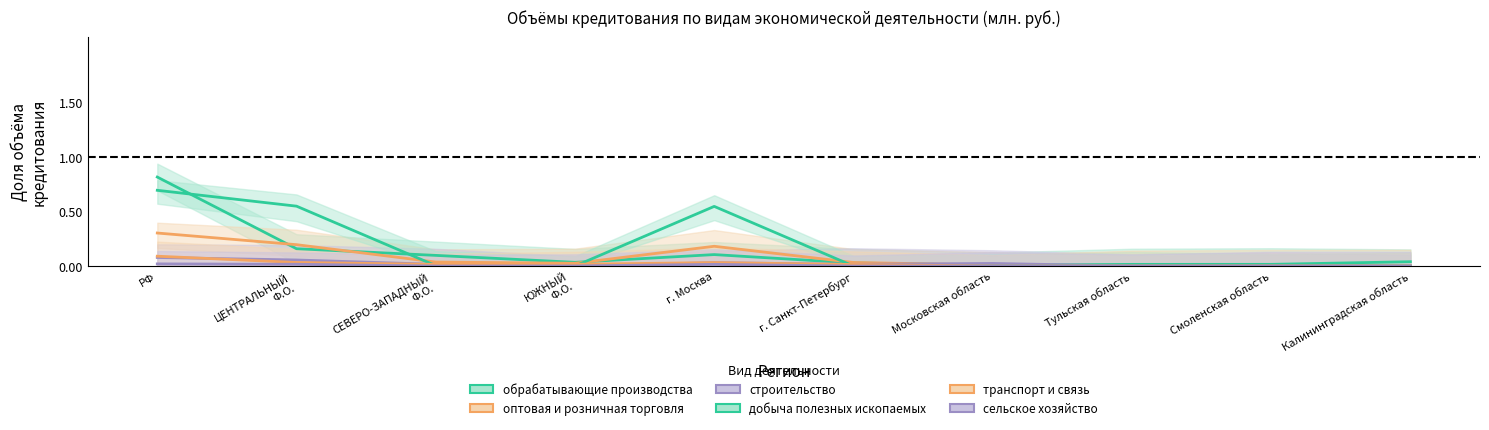

Is it true that оптовая и розничная торговля equals 0.2 at г. Москва?

True